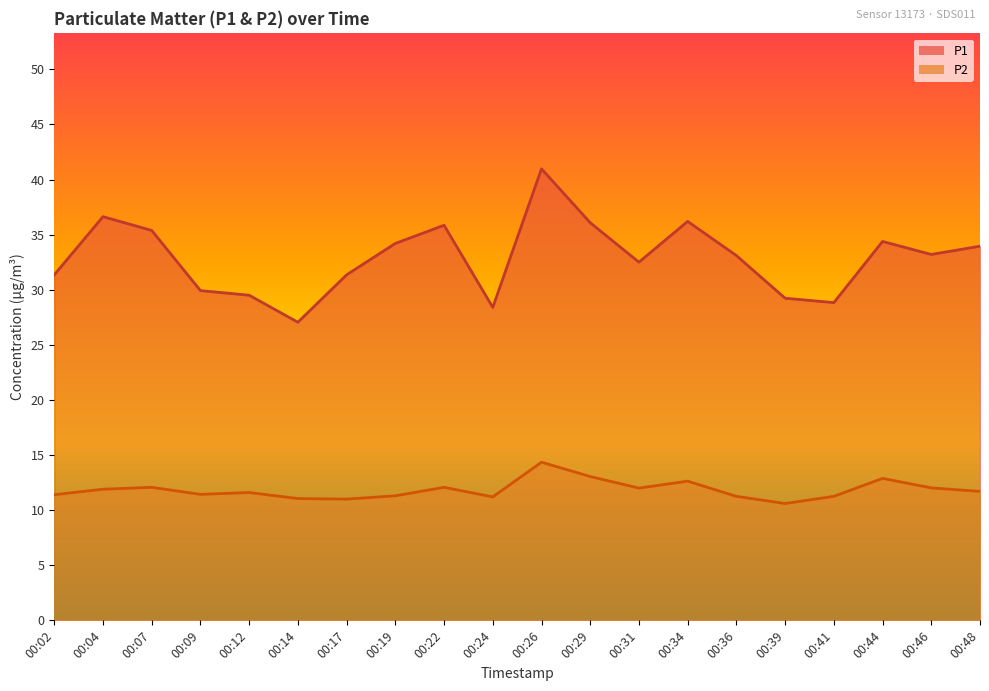

Does the chart have visible grid lines?

No